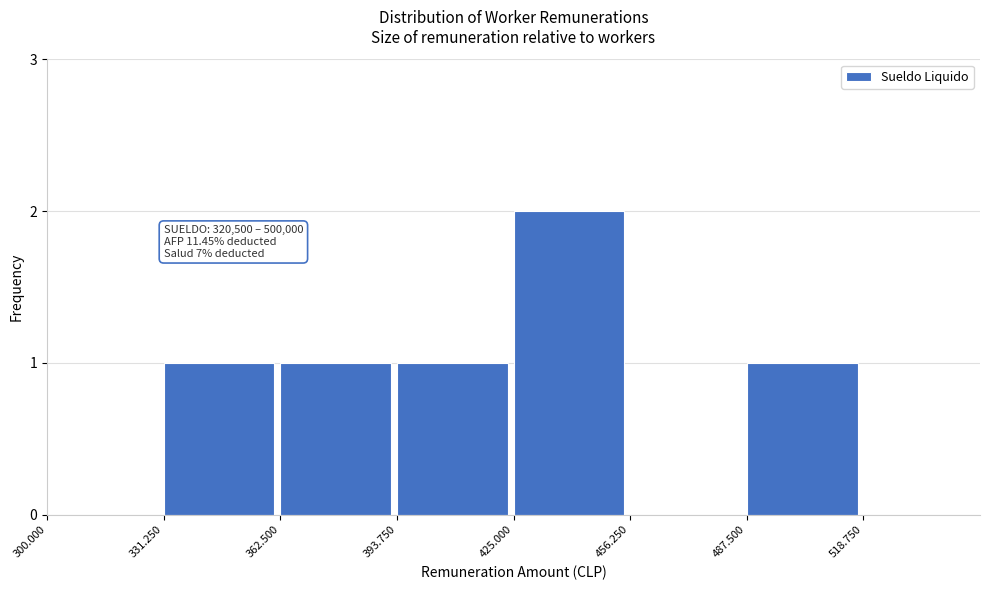

Reading left to right, extract all data points from this chart.

300.000=0	331.250=1	362.500=1	393.750=1	425.000=2	456.250=0	487.500=1	518.750=0